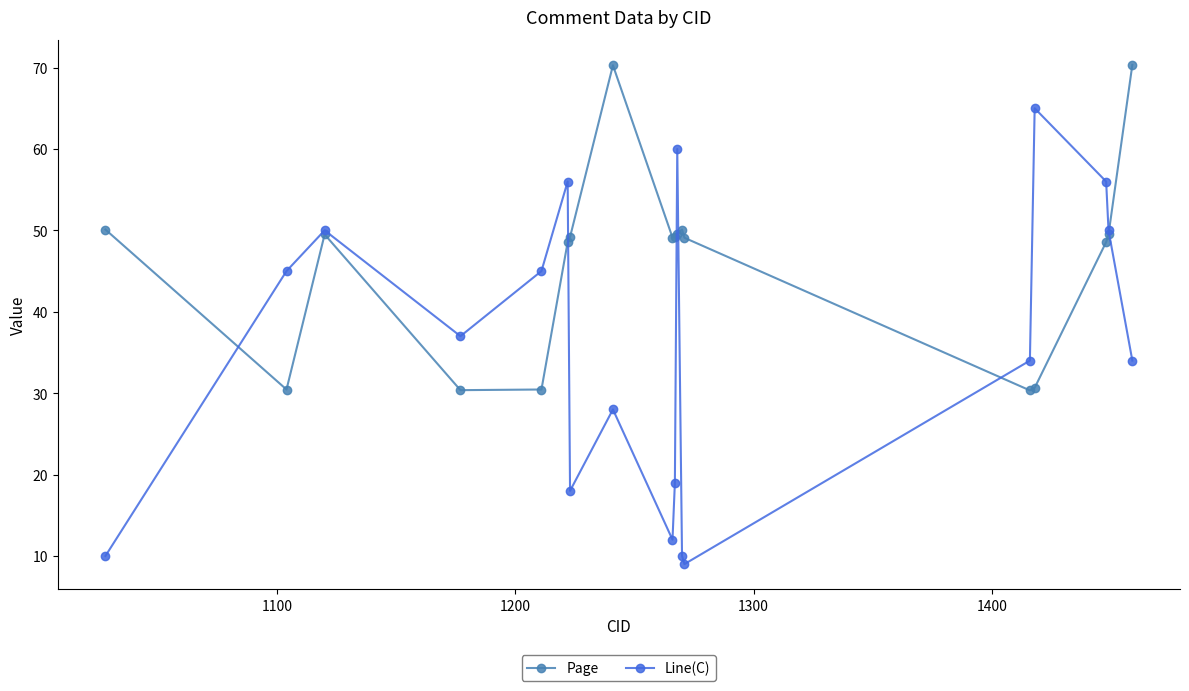

Which series has the largest total across all categories?

Page